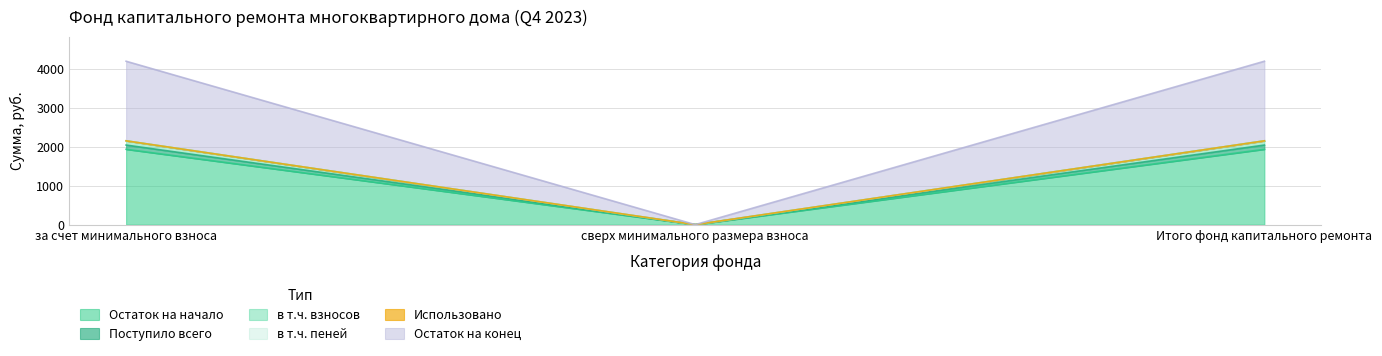

At which label does Остаток на начало reach its minimum?

сверх минимального размера взноса